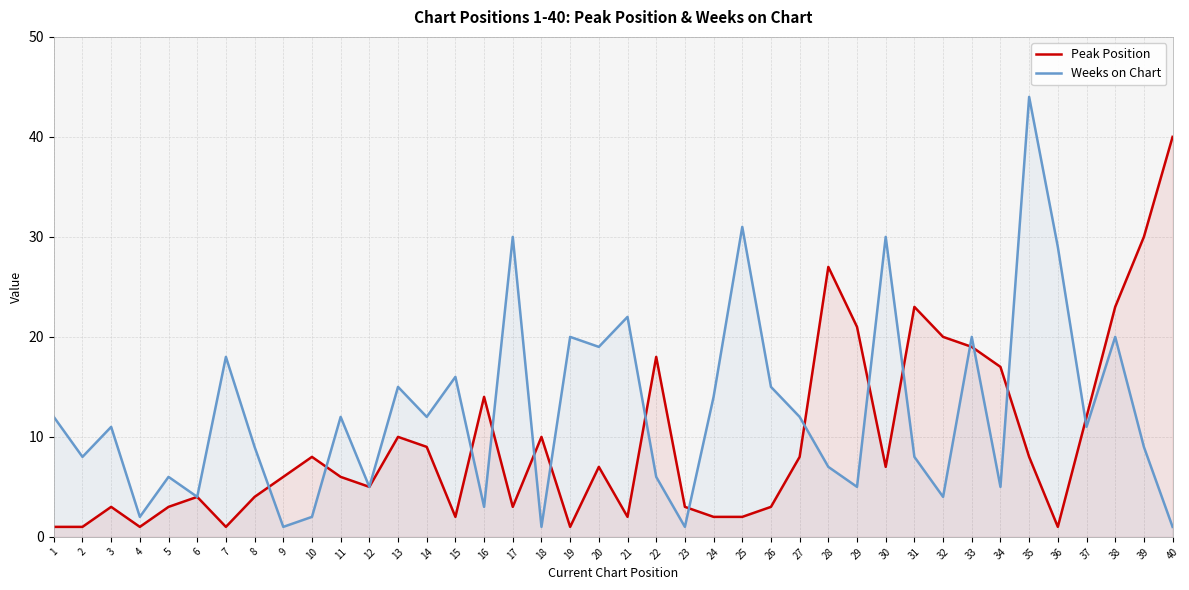

Read the Weeks on Chart value at 12, to the nearest 5.

5